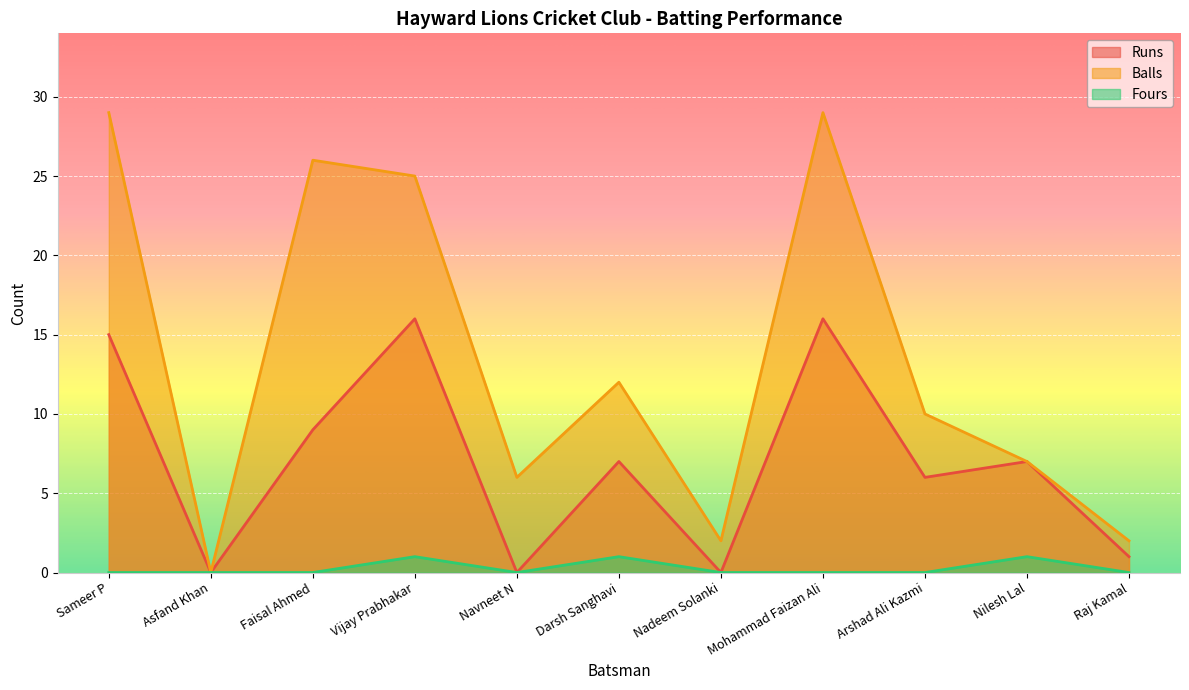

True or false: Balls and Fours cross at least once.

False